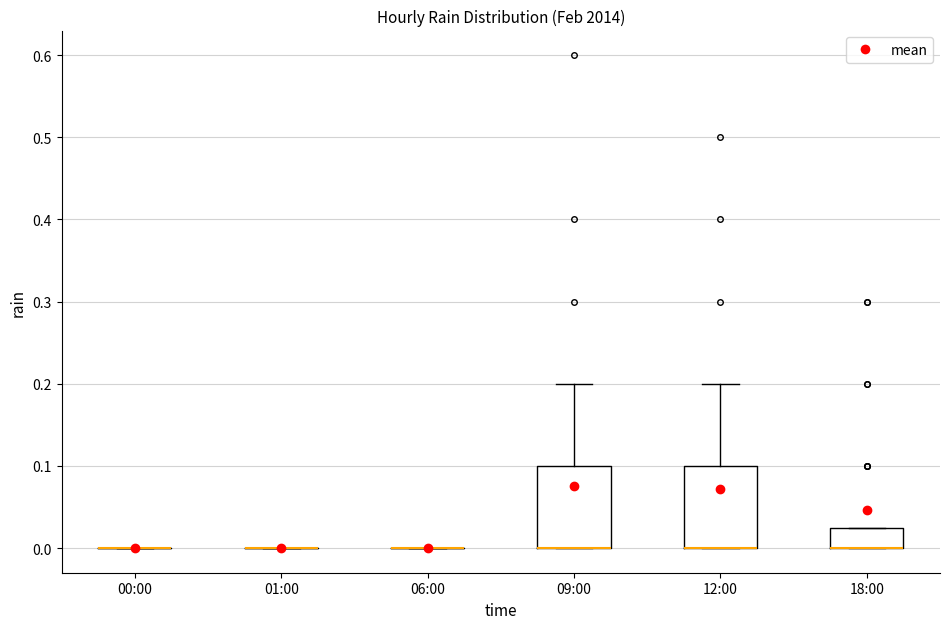

Reading left to right, read every box against the y-axis: the position of its median line, the range the box covers, and the ends of its whiskers. The values are not printed on the chart, so give them approximately, as read against the axis.

00:00: box collapsed to a line at 0.00, whiskers 0.00 to 0.00
01:00: box collapsed to a line at 0.00, whiskers 0.00 to 0.00
06:00: box collapsed to a line at 0.00, whiskers 0.00 to 0.00
09:00: median 0.00 (drawn on the box's lower edge), box 0.00 to 0.10, whiskers 0.00 to 0.20
12:00: median 0.00 (drawn on the box's lower edge), box 0.00 to 0.10, whiskers 0.00 to 0.20
18:00: median 0.00 (drawn on the box's lower edge), box 0.00 to 0.03, whiskers 0.00 to 0.03